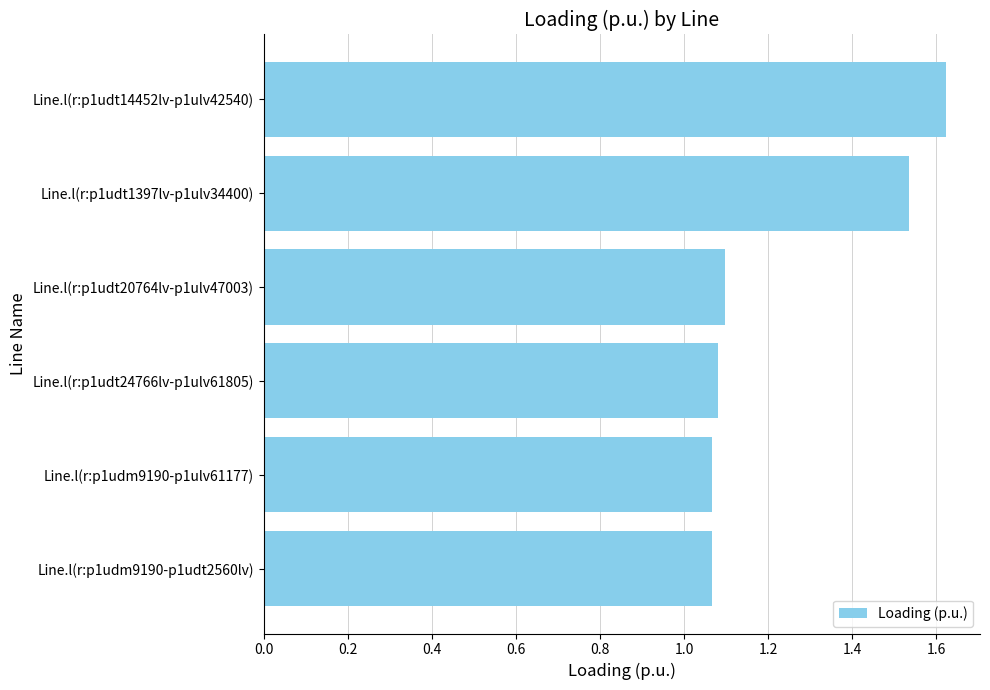

Are the bars grouped side by side (vs. stacked)?

No